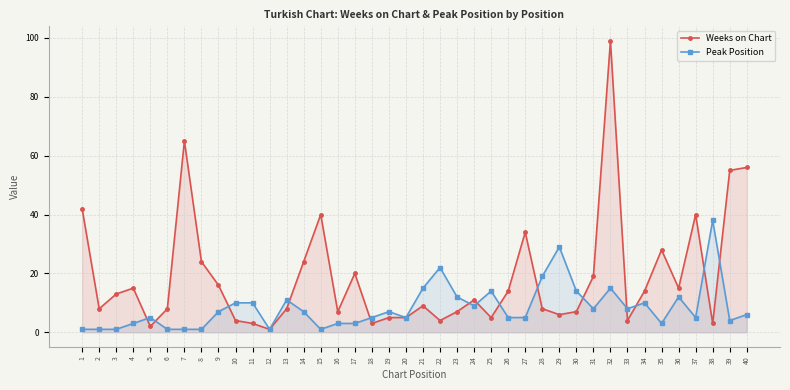

Does the chart display data point markers on the line(s)?

Yes